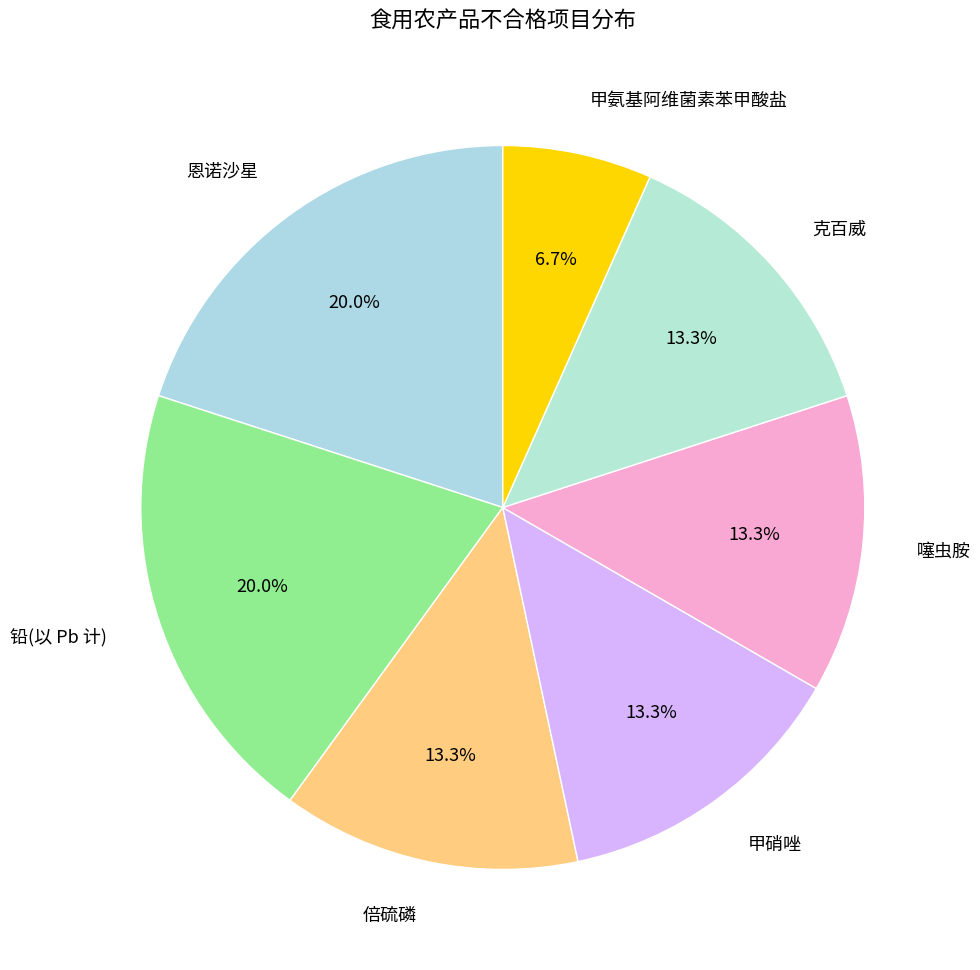

Which slice is the smallest?

甲氨基阿维菌素苯甲酸盐